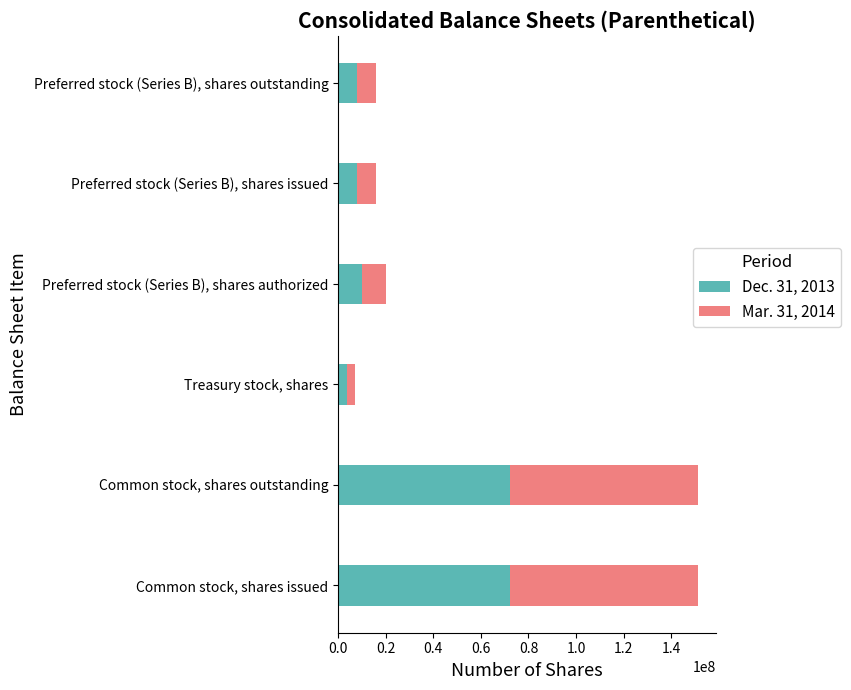

What is the total value across all series at Common stock, shares outstanding?

151427000